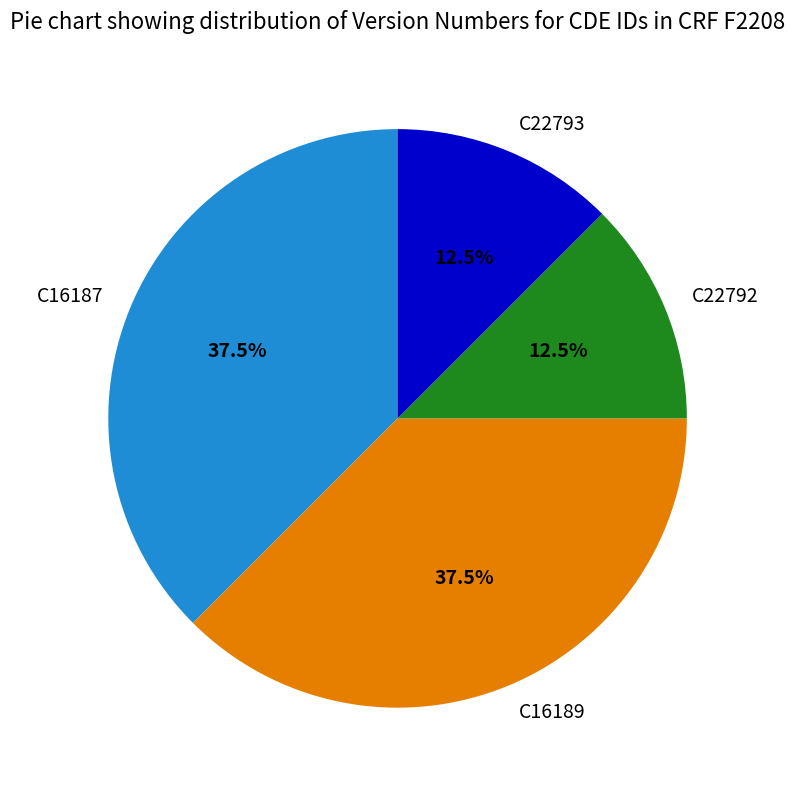

Does C16189 account for over 50% of the chart?

No